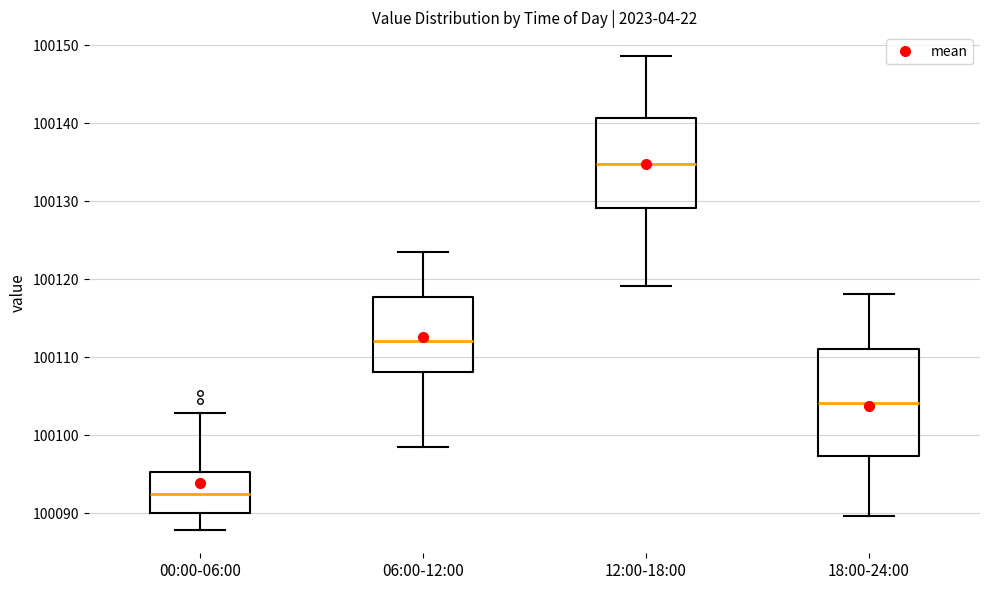

Which box is the tallest, from its lower edge to its upper edge?

18:00-24:00